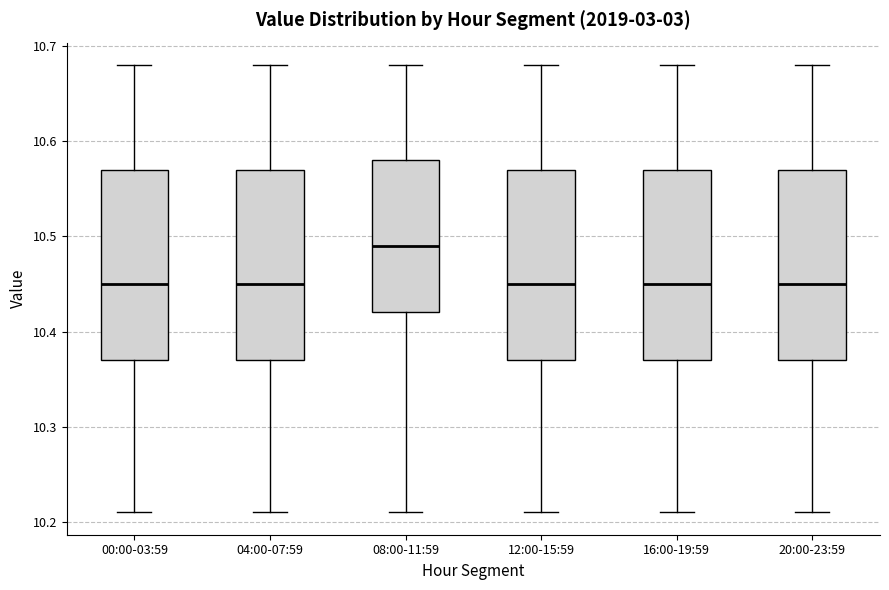

Reading left to right, transcribe this box plot: for each box, give where its median line is, the range the box spans, and where its two whiskers end, as read against the y-axis. The values are not printed on the chart, so give them approximately, as read against the axis.

00:00-03:59: median 10.45, box 10.37 to 10.57, whiskers 10.21 to 10.68
04:00-07:59: median 10.45, box 10.37 to 10.57, whiskers 10.21 to 10.68
08:00-11:59: median 10.49, box 10.42 to 10.58, whiskers 10.21 to 10.68
12:00-15:59: median 10.45, box 10.37 to 10.57, whiskers 10.21 to 10.68
16:00-19:59: median 10.45, box 10.37 to 10.57, whiskers 10.21 to 10.68
20:00-23:59: median 10.45, box 10.37 to 10.57, whiskers 10.21 to 10.68